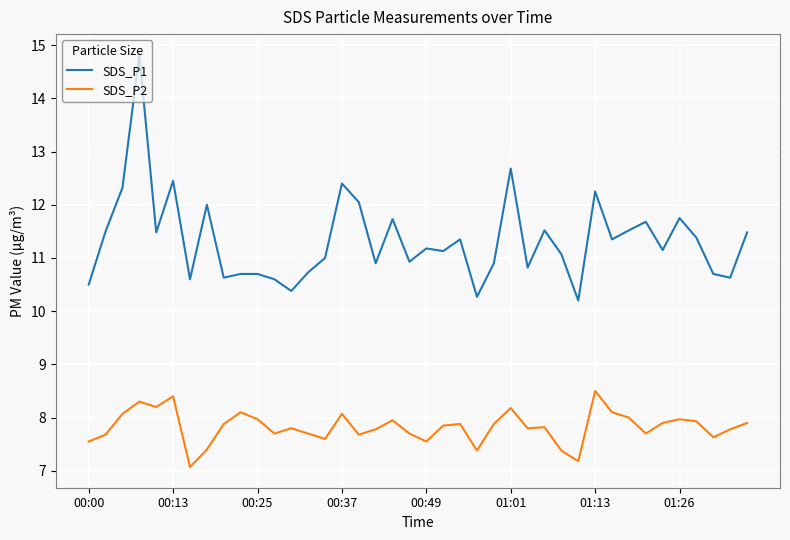

What is the difference between the second highest and minimum values in the SDS_P2 series?

1.3